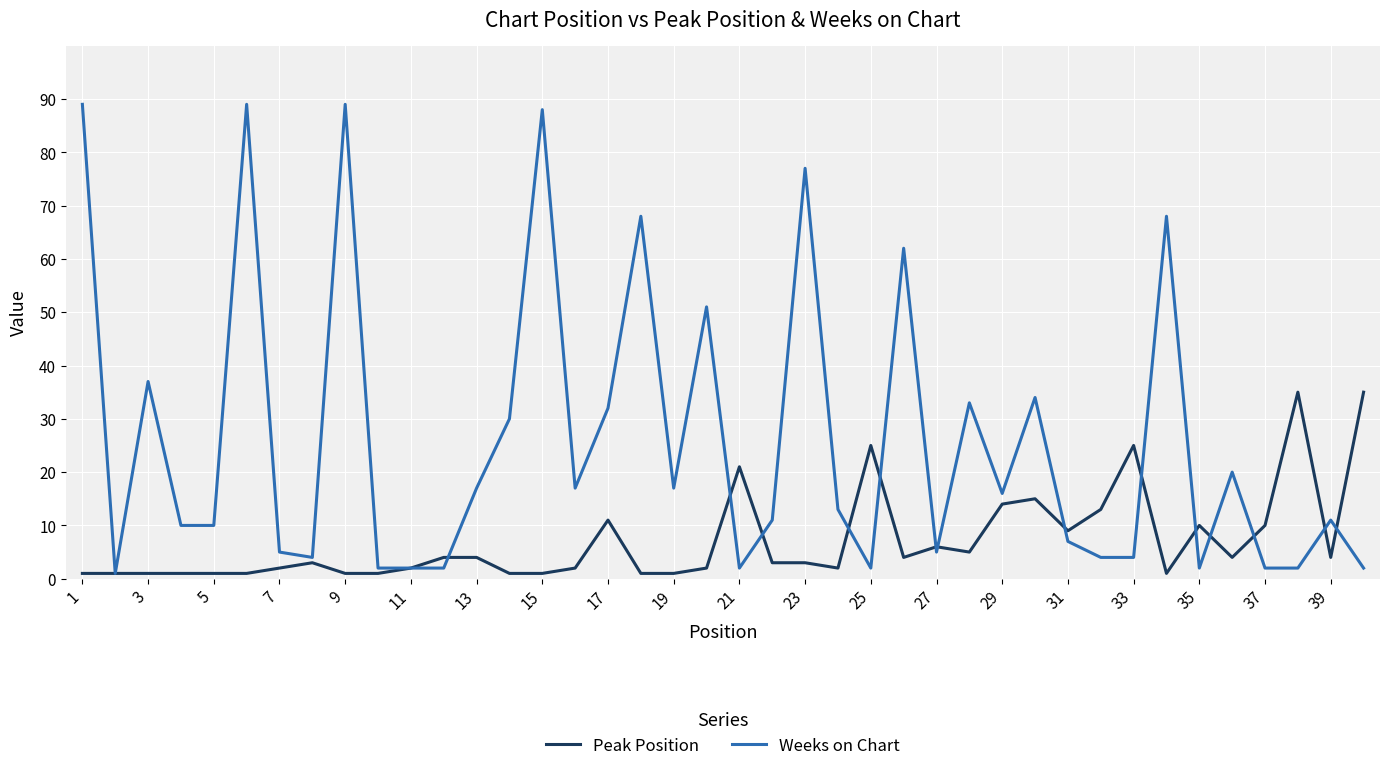

What is the minimum value for Peak Position?

1